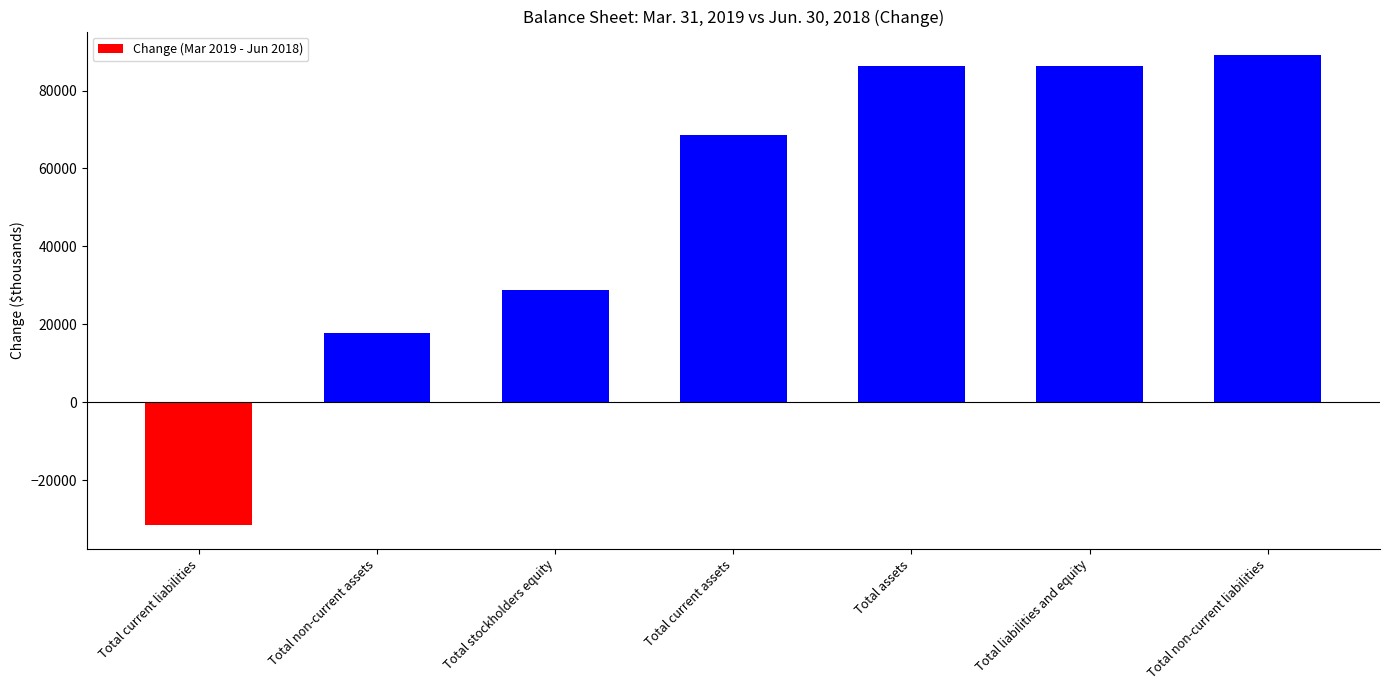

How many bars are there in total?

7